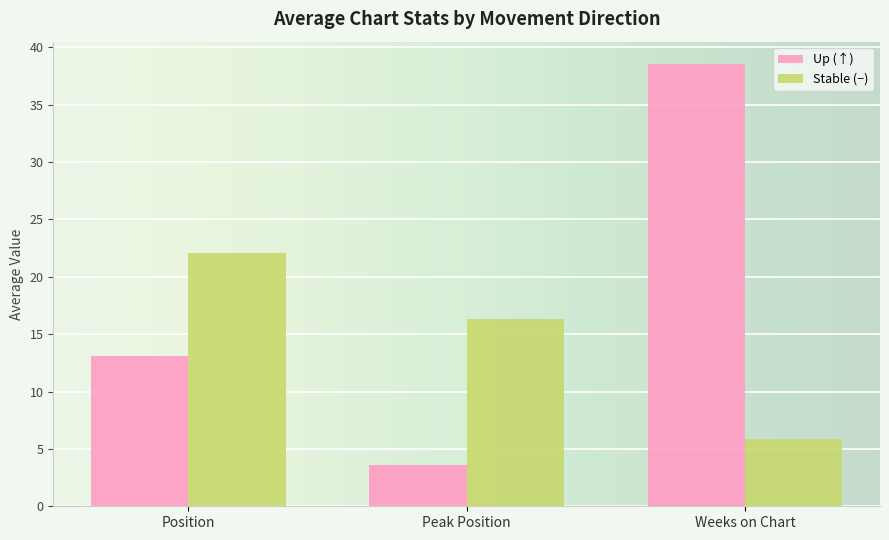

Which category has the lowest value across all series?

Peak Position